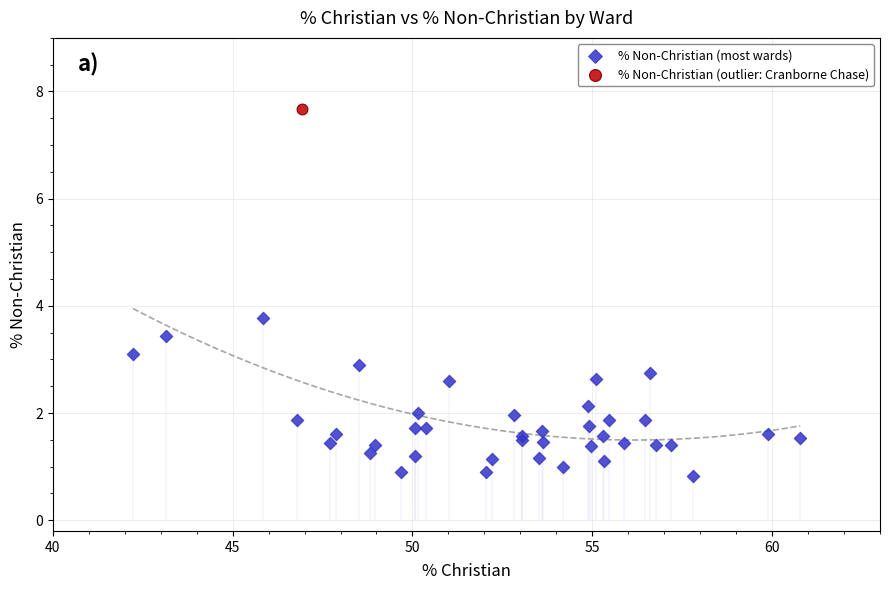

What are all the series names shown in the legend?

% Non-Christian (most wards), % Non-Christian (outlier: Cranborne Chase)